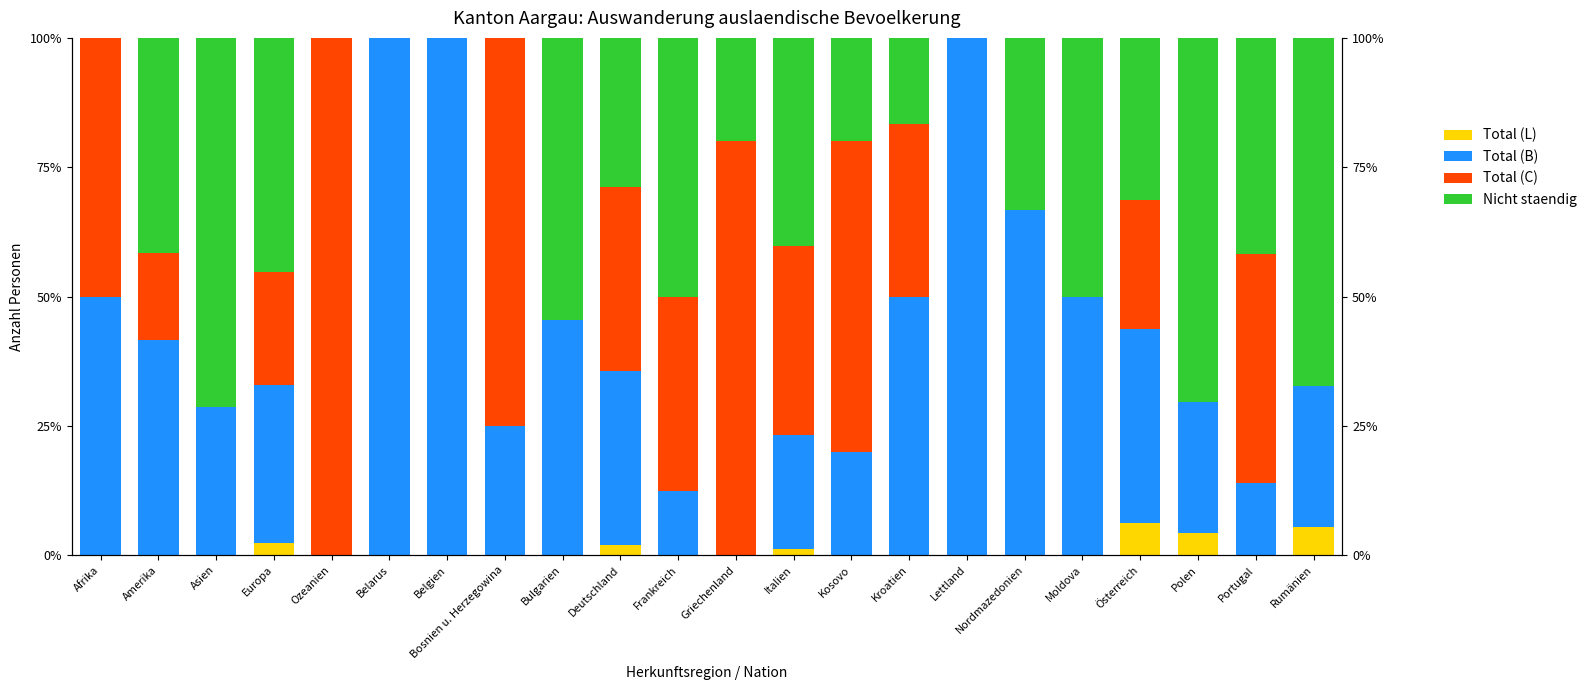

Which series changed the most between Griechenland and Lettland?

Total (B)